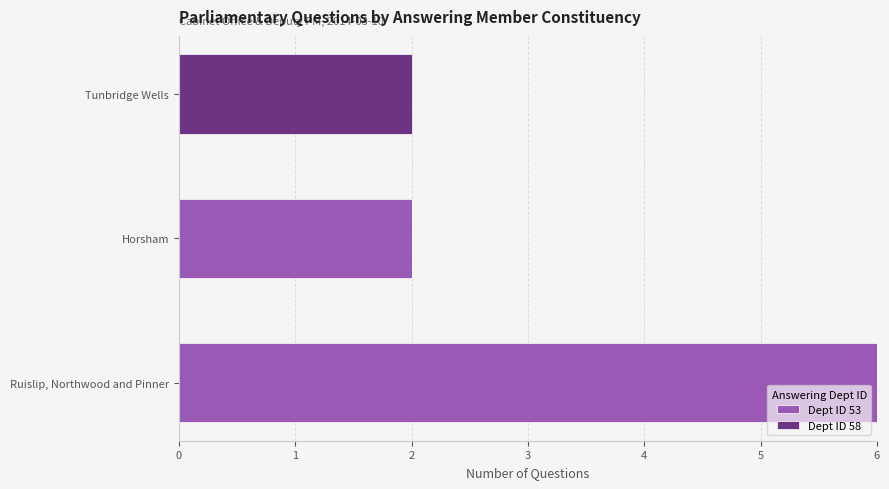

At which category is the sum across all series the highest?

Ruislip, Northwood and Pinner